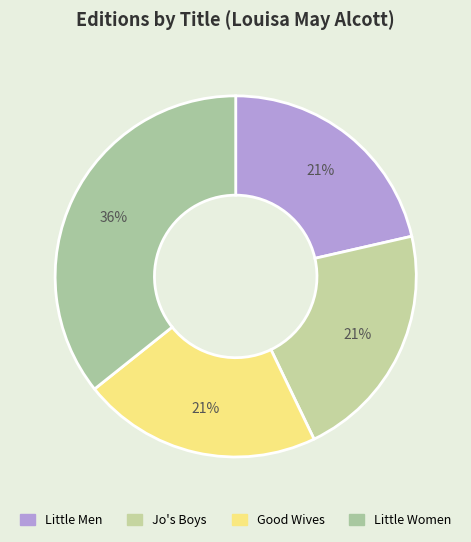

Does Little Women account for over 50% of the chart?

No